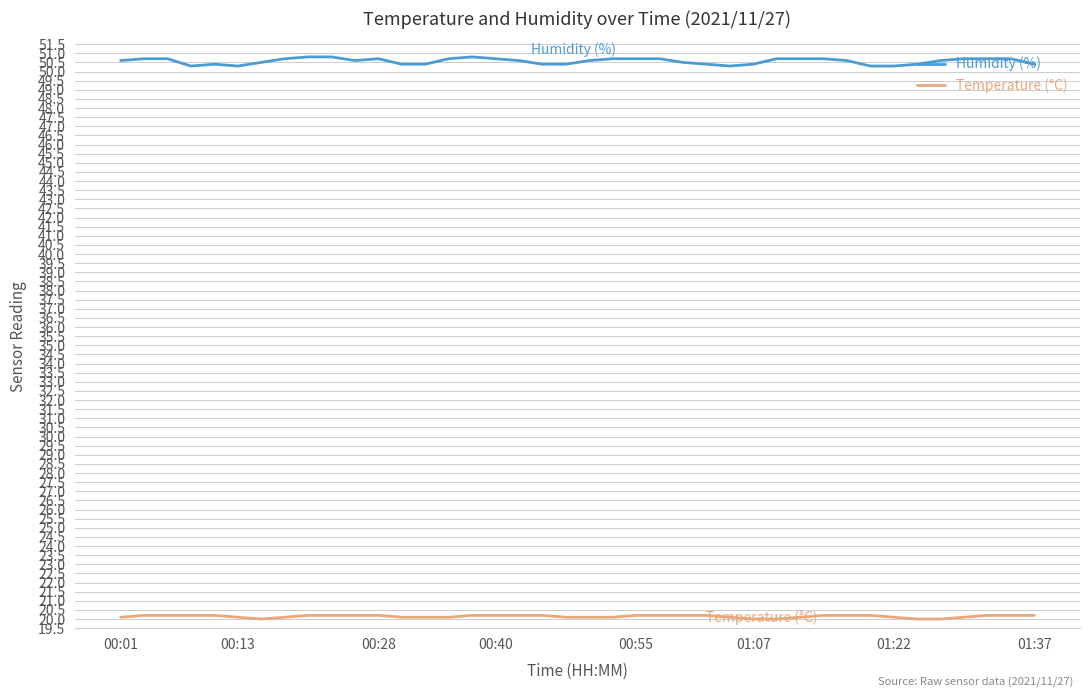

Which series has the largest total across all categories?

Humidity (%)